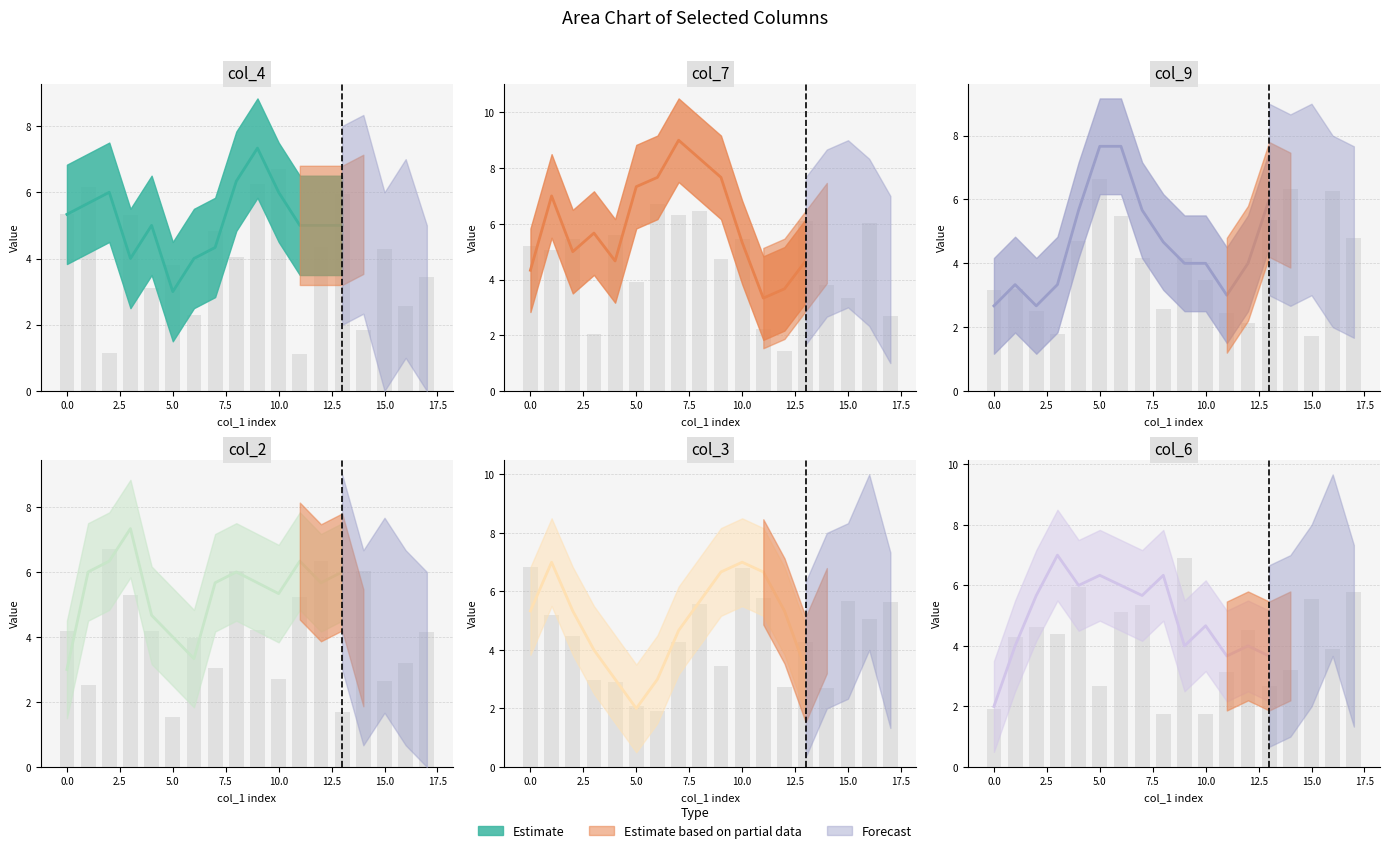

How many groups of bars are there?

18